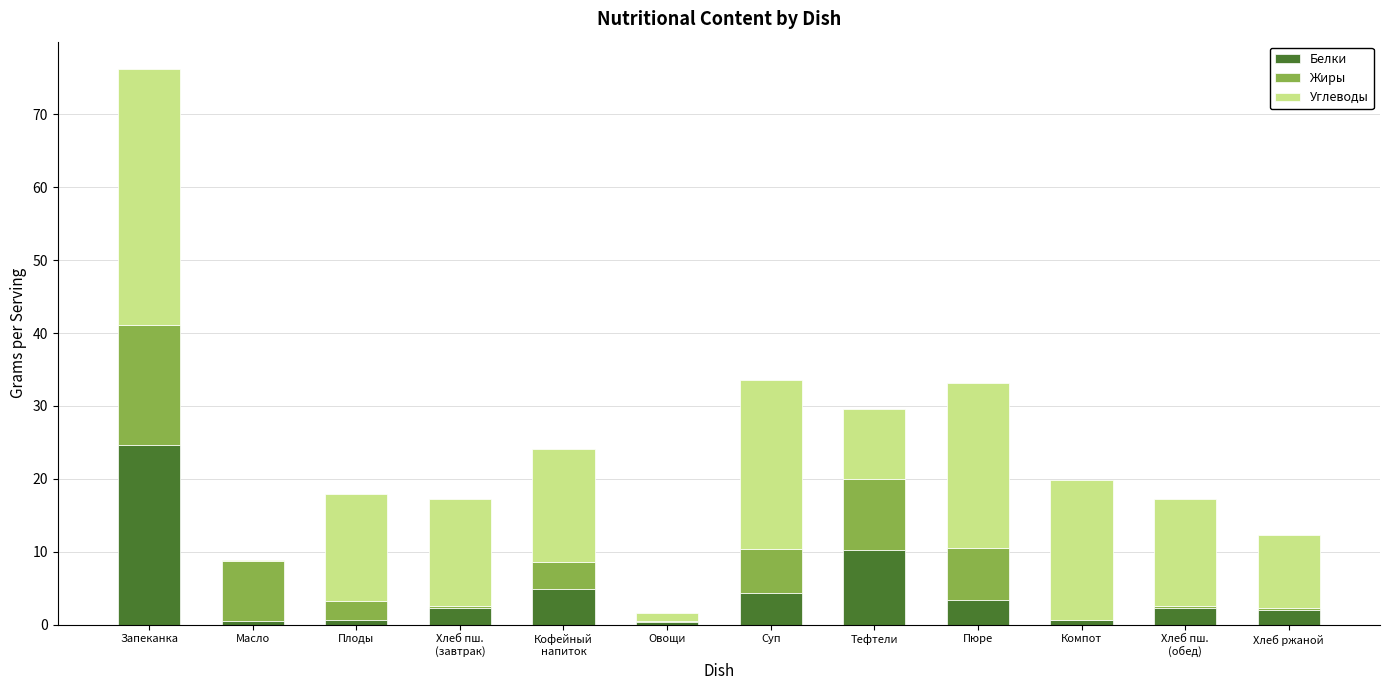

How many categories are shown in the chart?

12